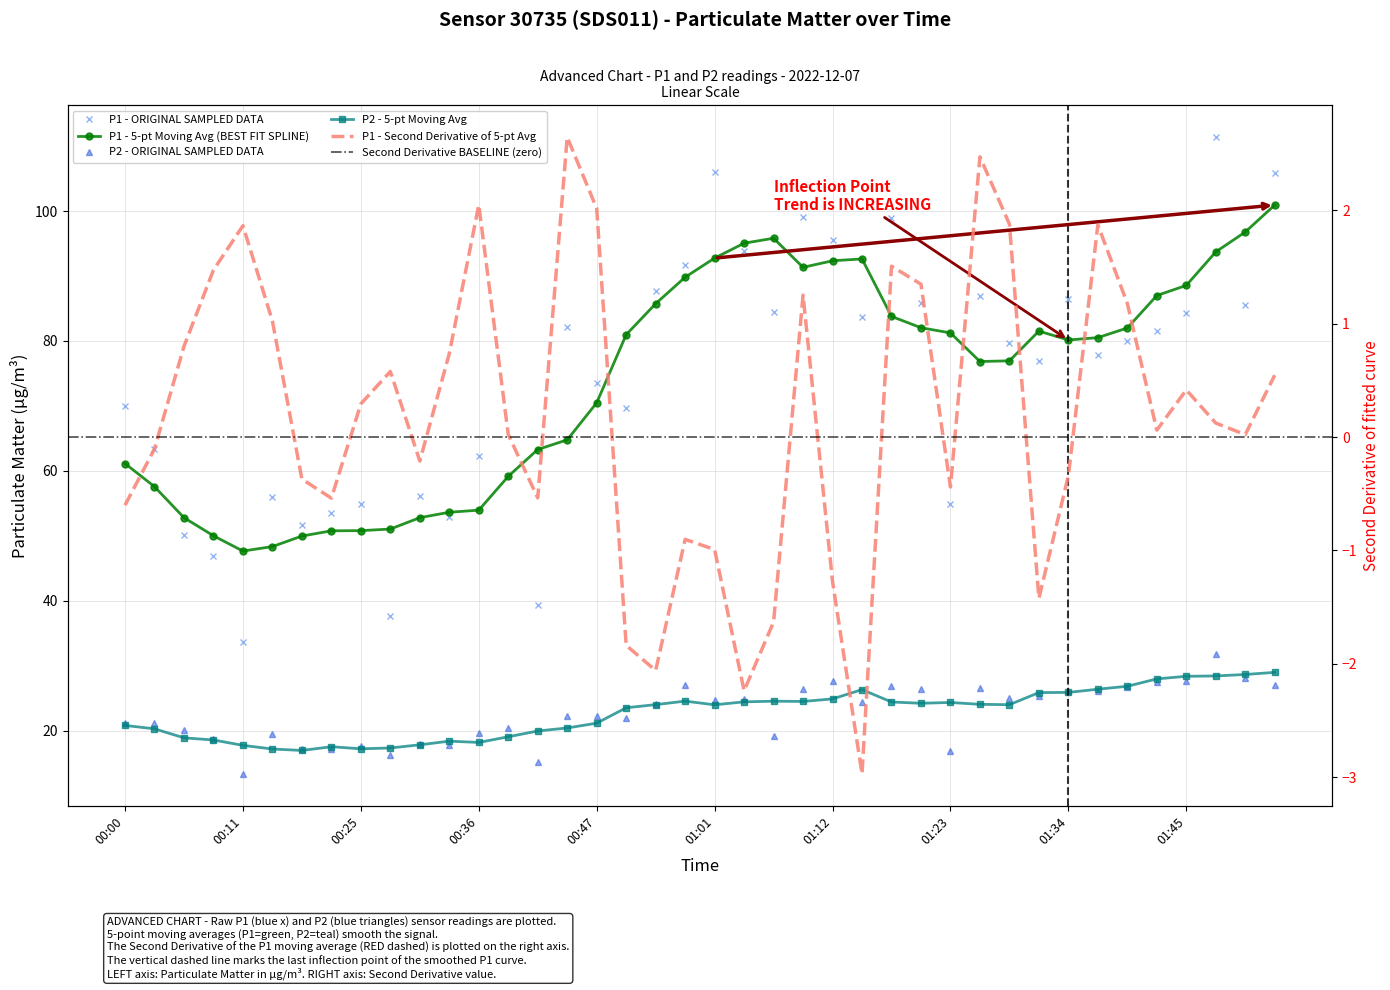

The value of P1 at 00:39 is 59.1. True or false?

True